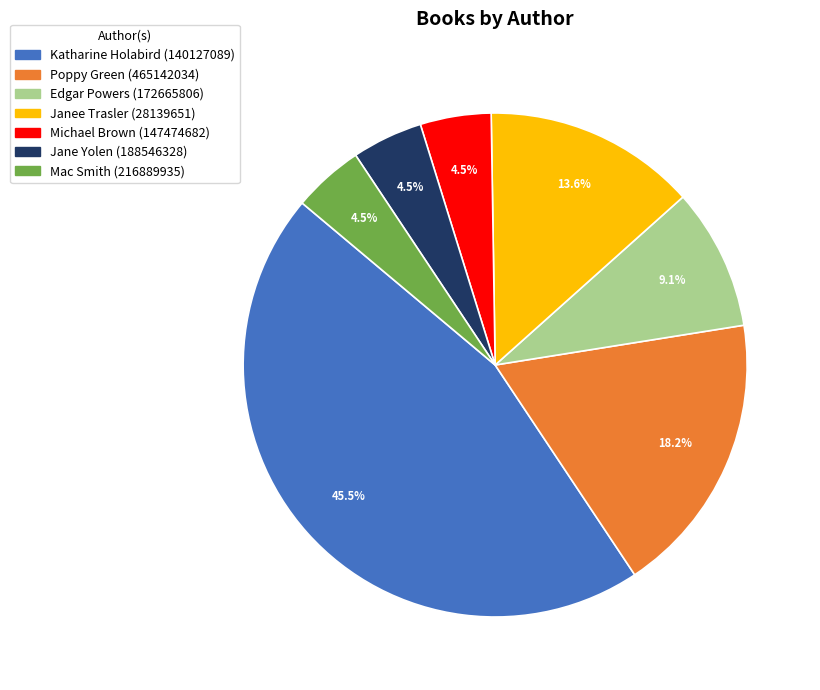

How many slices are in this pie chart?

7